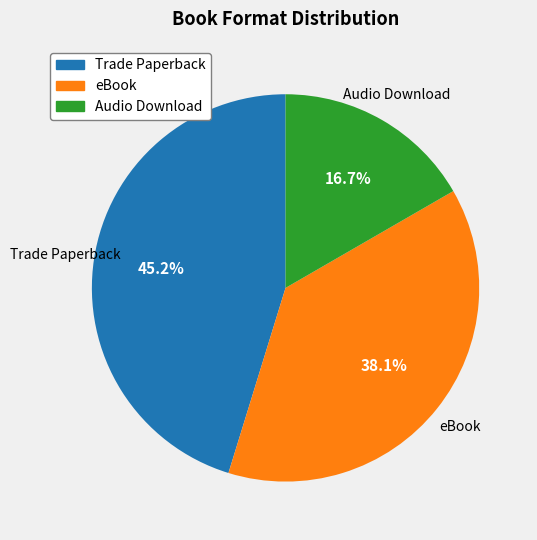

Is Audio Download the majority of the pie?

No